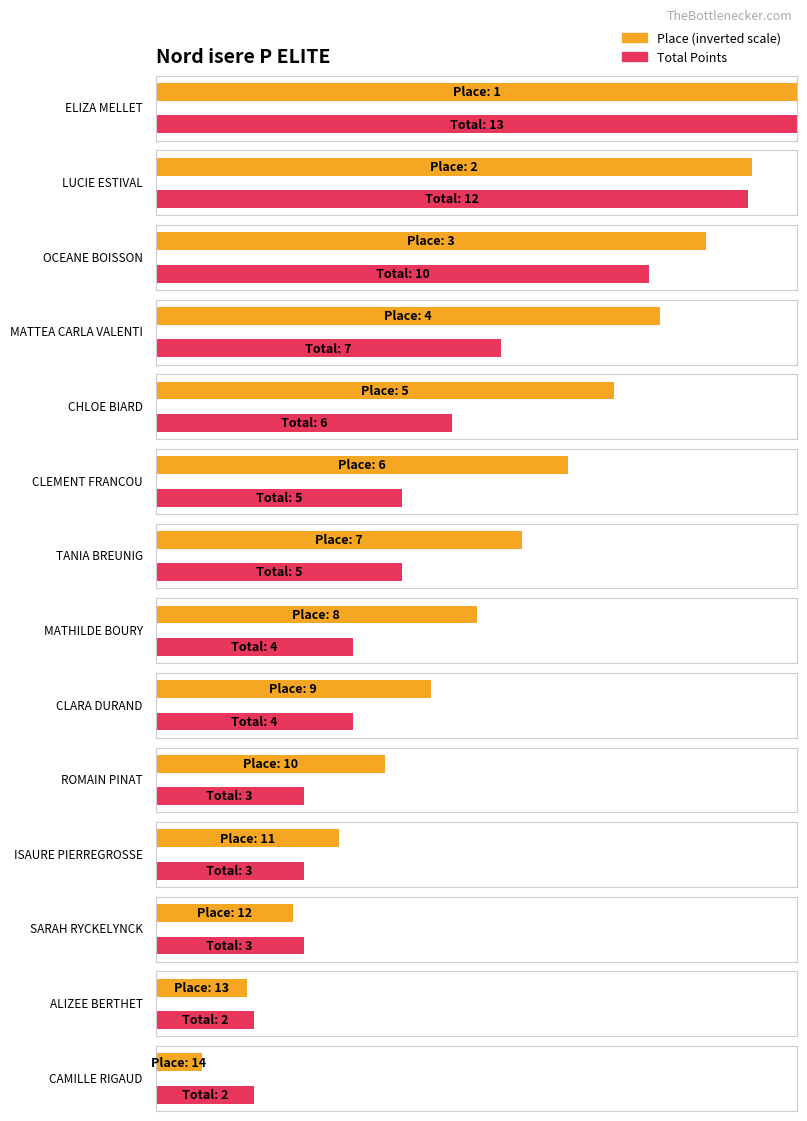

Reading left to right, what are all the values shown in this chart?

Place: 1	2	3	4	5	6	7	8	9	10	11	12	13	14
Total: 13	12	10	7	6	5	5	4	4	3	3	3	2	2